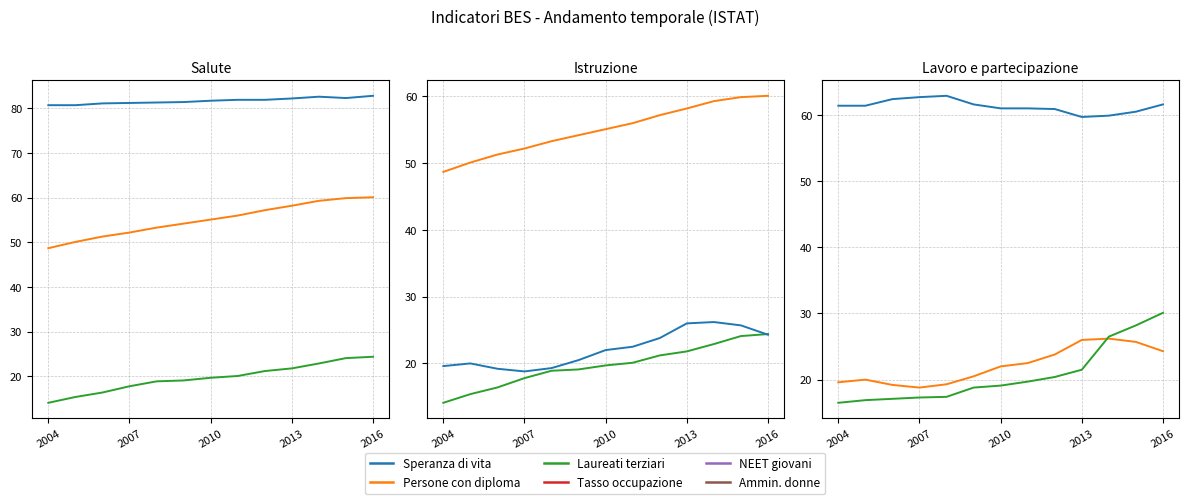

How many lines are shown in the chart?

6